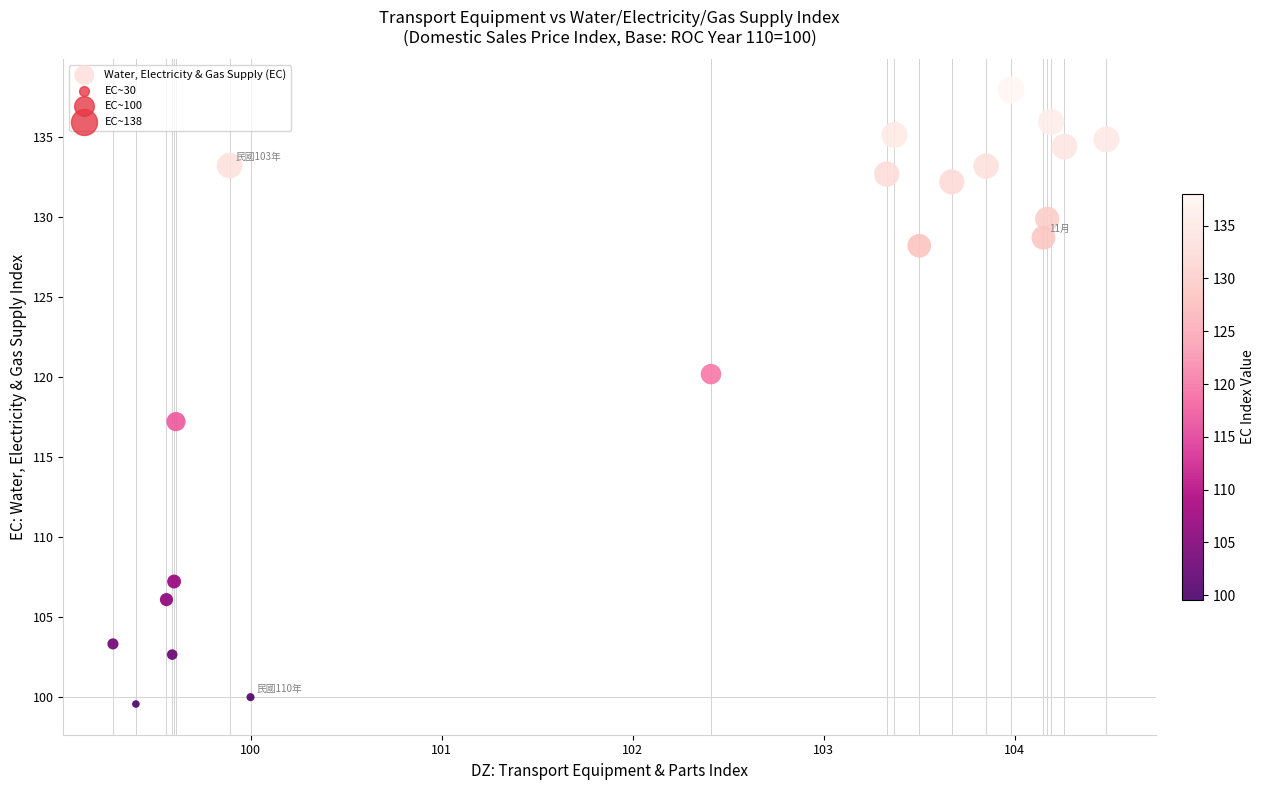

What is the range of Y values (max minus min)?

38.4